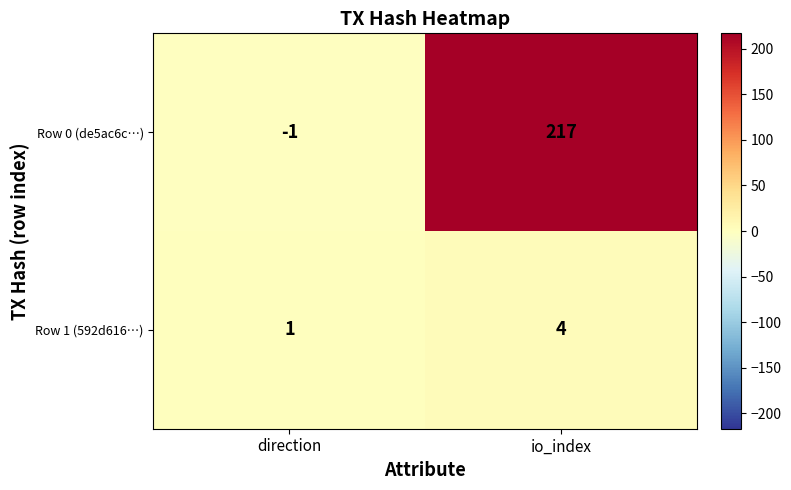

Which series changed the most between direction and io_index?

Row 0 (de5ac6c…)